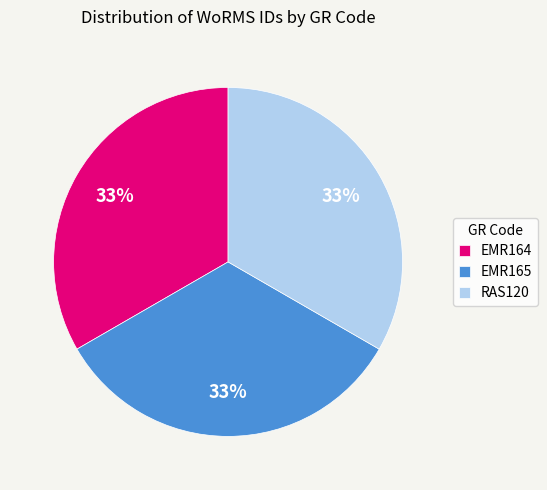

What percentage is the EMR165 slice, to the nearest percent?

33%